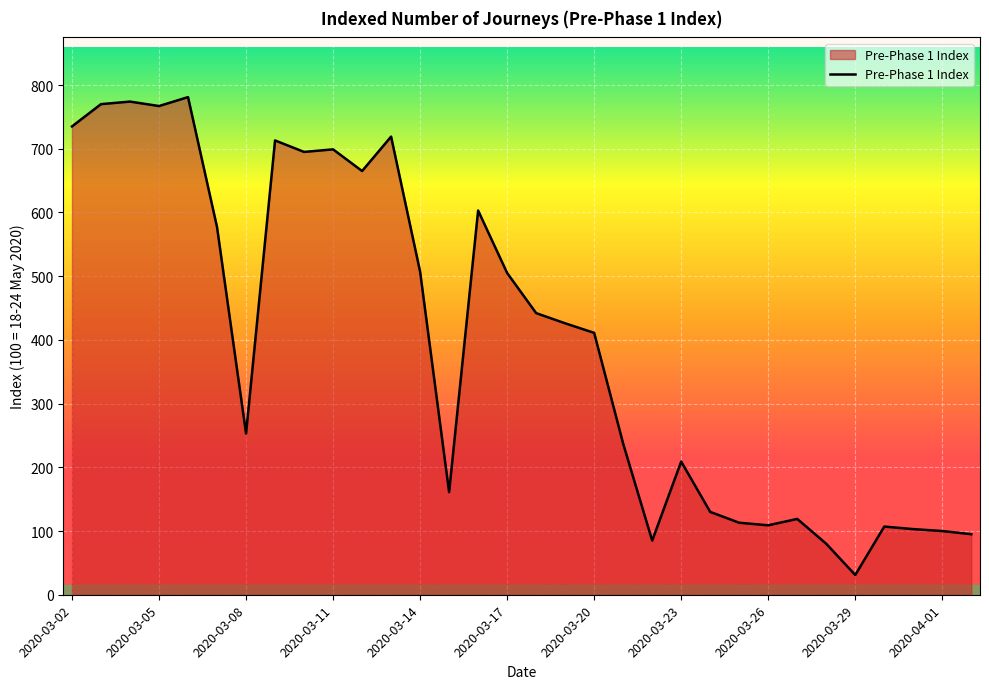

What is the minimum value shown in the chart?

31